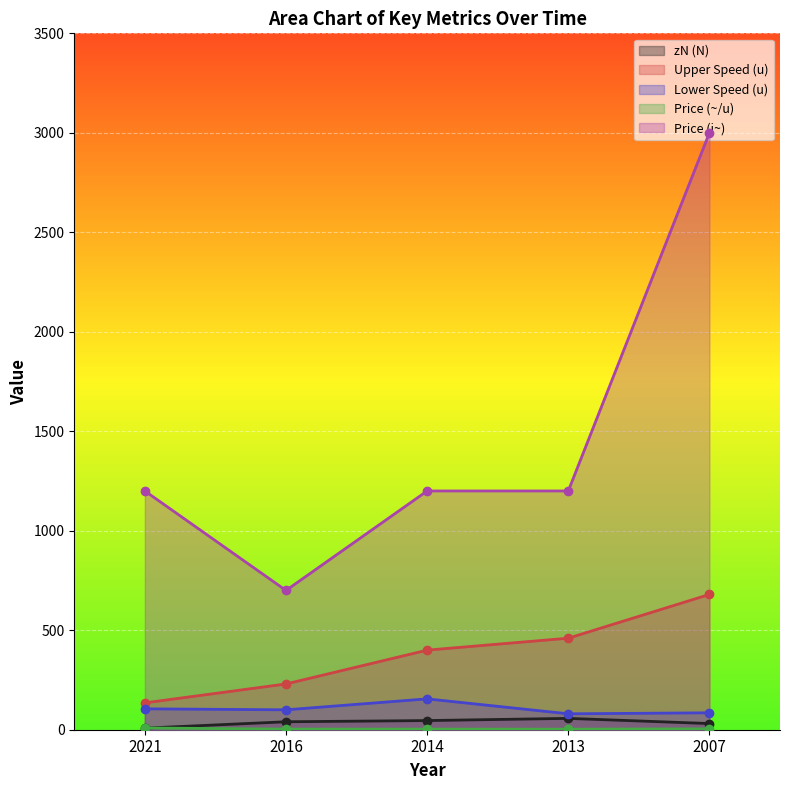

What is the value of the Upper Speed (u) point at the 3rd from the left?

400.0